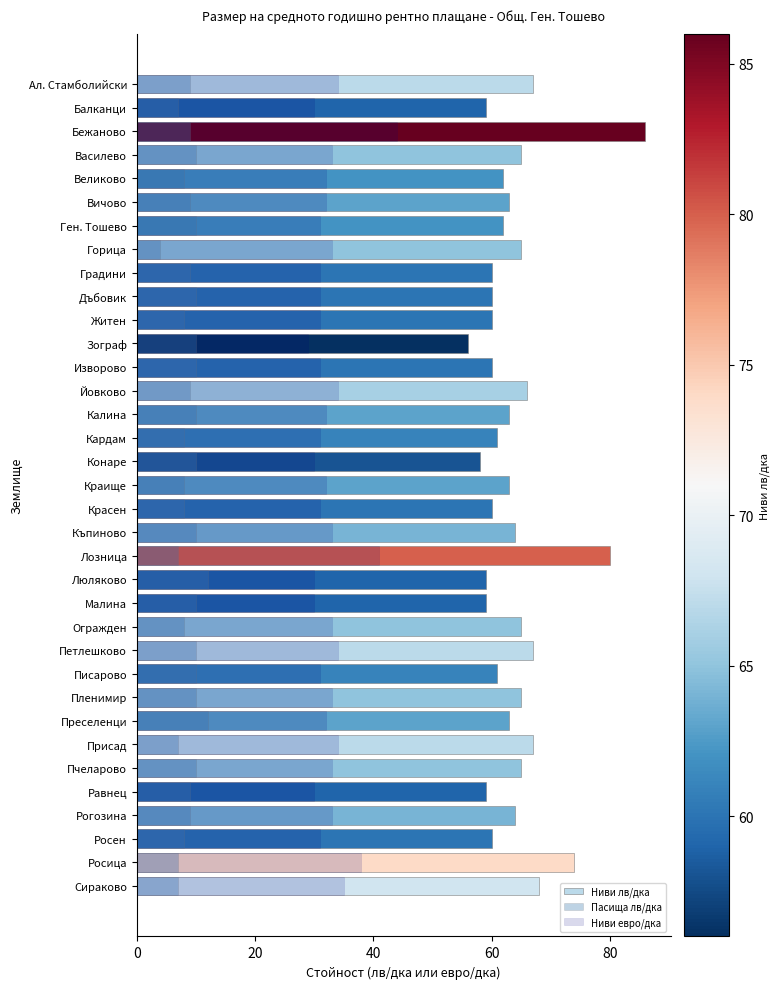

How many values in the Ниви лв/дка series are below 63?

16